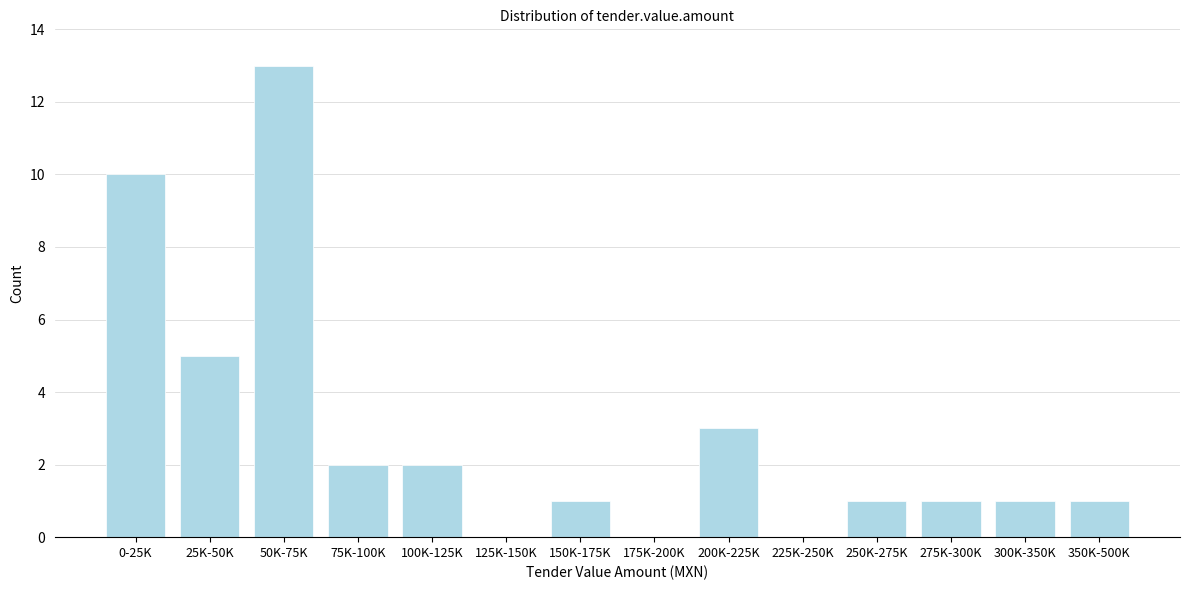

Reading right to left, what are all the values shown in this chart?

350K-500K=1	300K-350K=1	275K-300K=1	250K-275K=1	225K-250K=0	200K-225K=3	175K-200K=0	150K-175K=1	125K-150K=0	100K-125K=2	75K-100K=2	50K-75K=13	25K-50K=5	0-25K=10